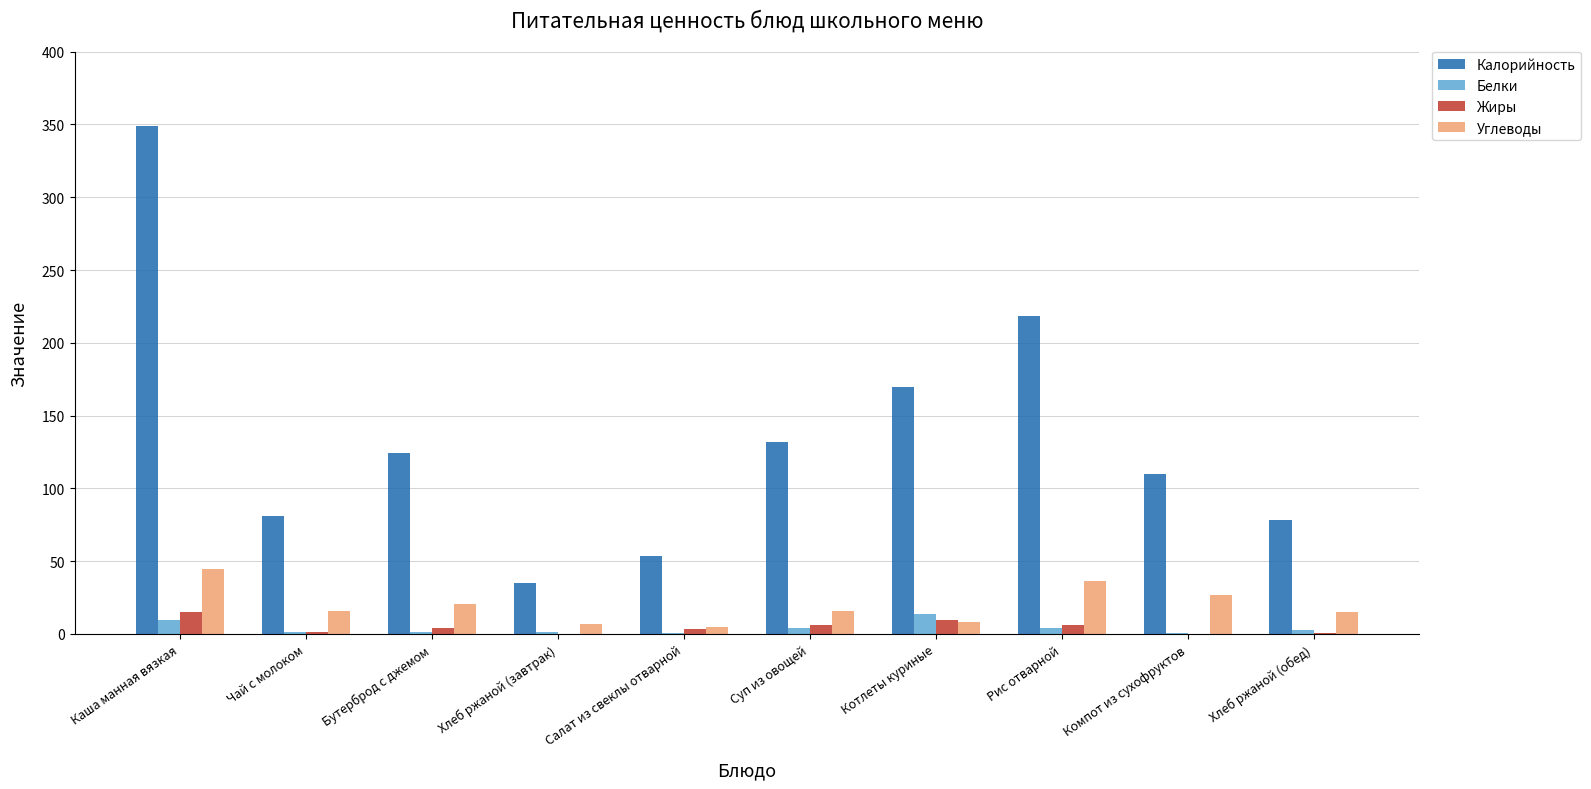

The value of Жиры at Бутерброд с джемом is 4.2. True or false?

True